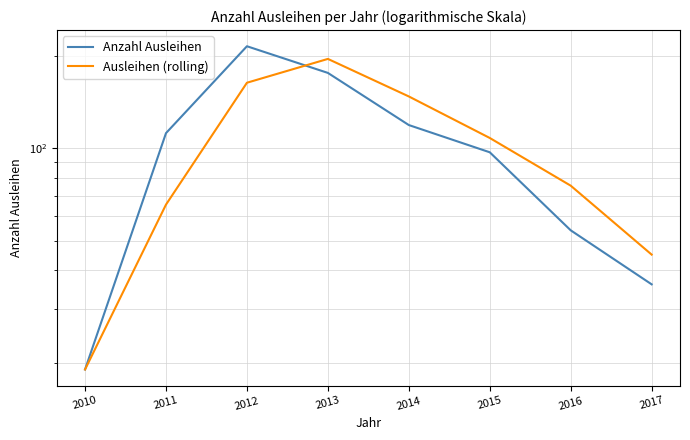

Which category has the highest value across all series?

2012